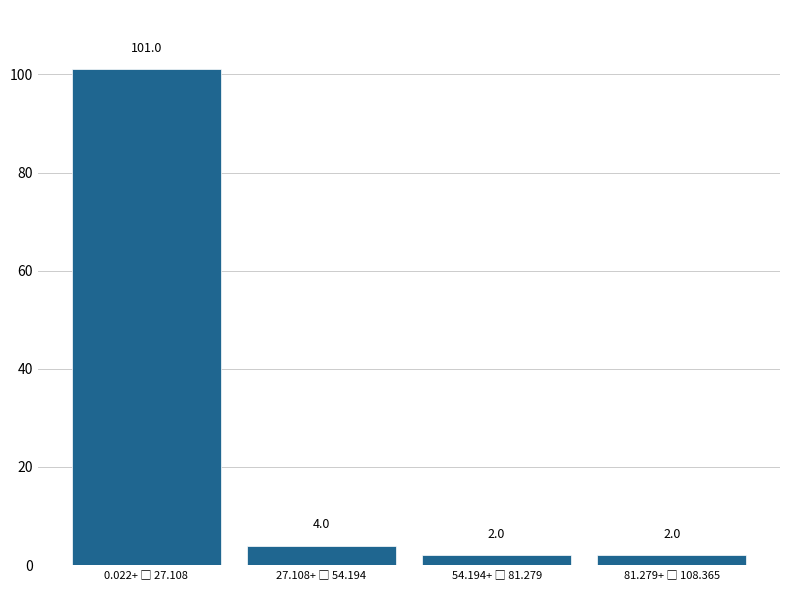

Reading left to right, list all the values displayed in this chart.

101	4	2	2